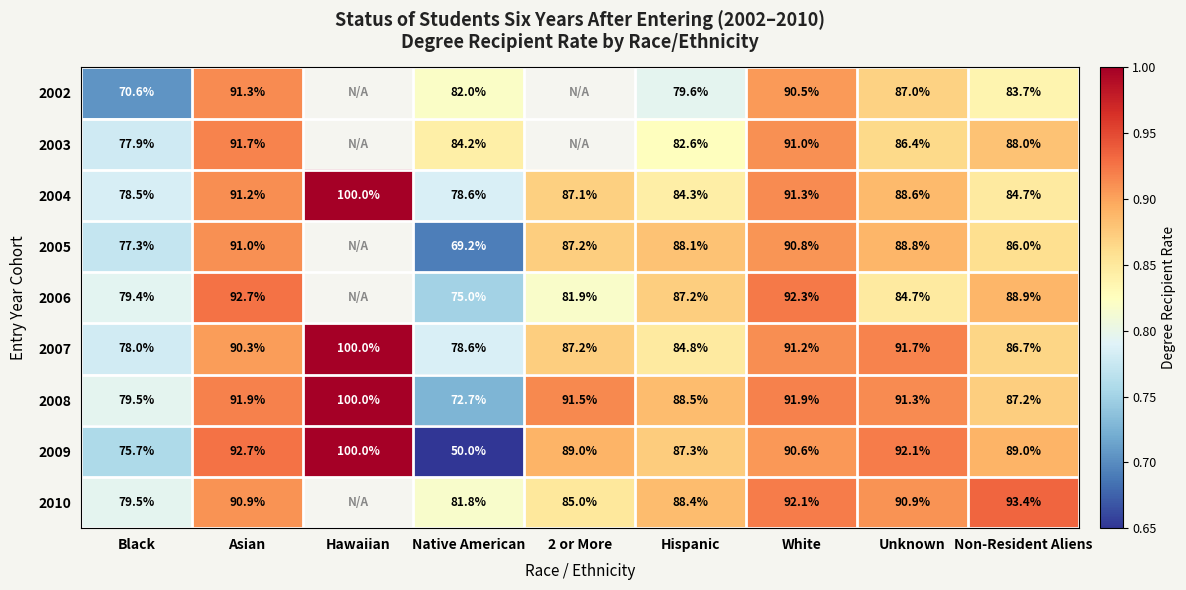

What is the spread (max minus min) of values at Native American?

34.2